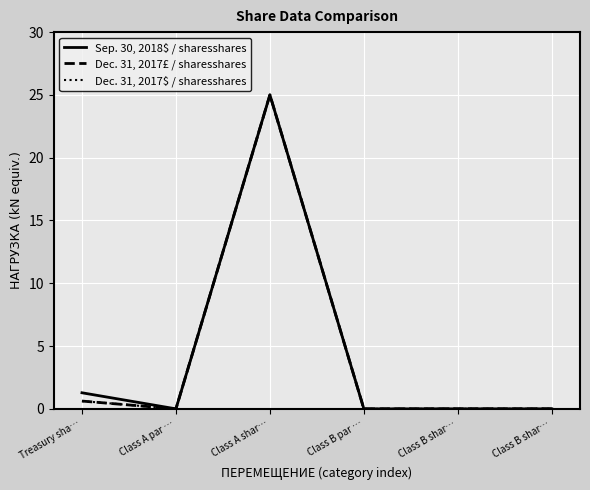

How many lines are shown in the chart?

3